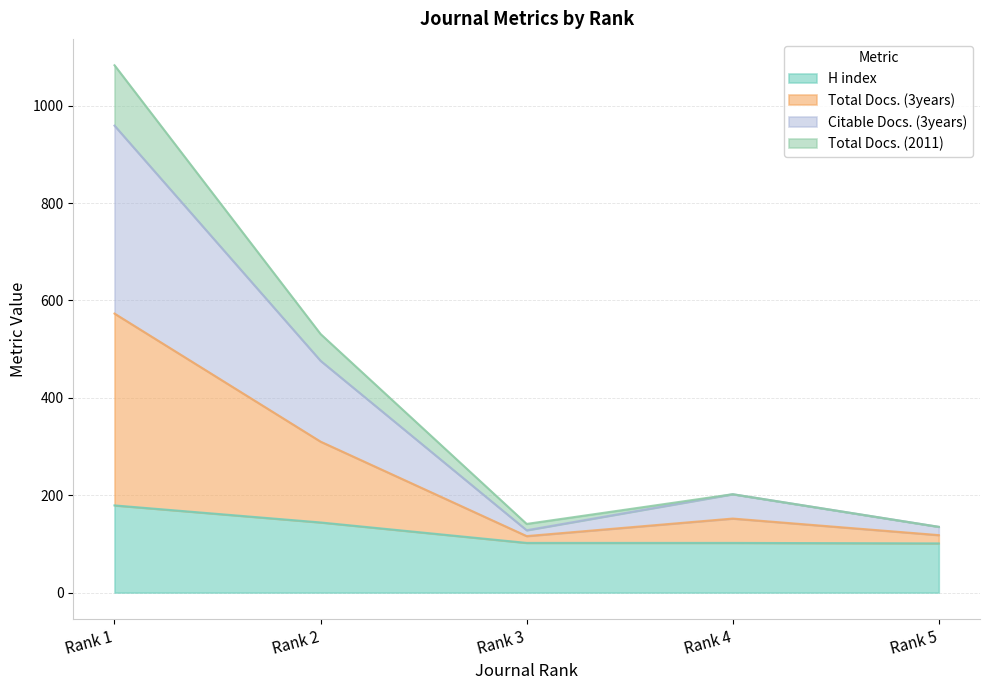

How many distinct data groups are displayed?

4